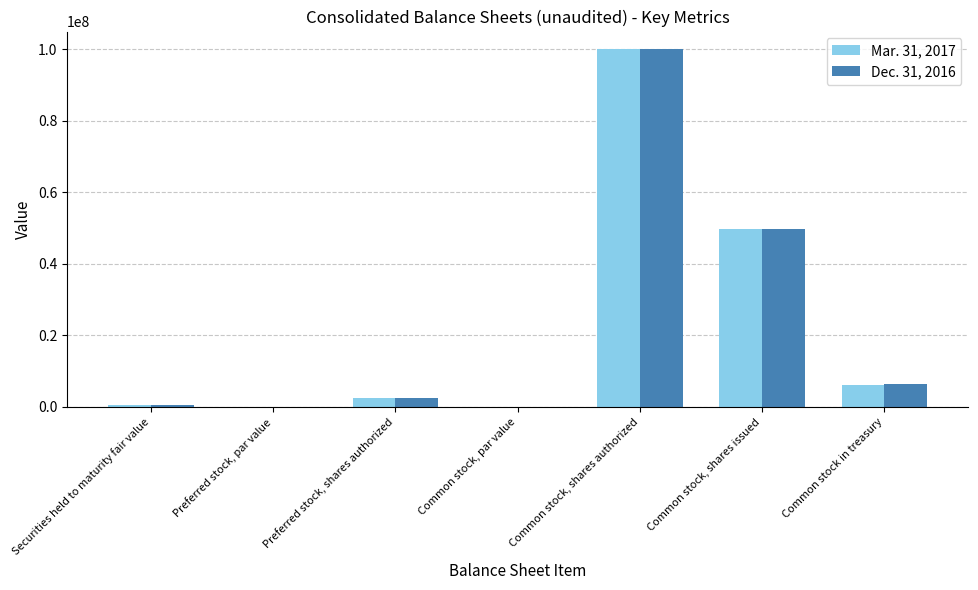

What is the maximum value for Mar. 31, 2017?

100000000.0